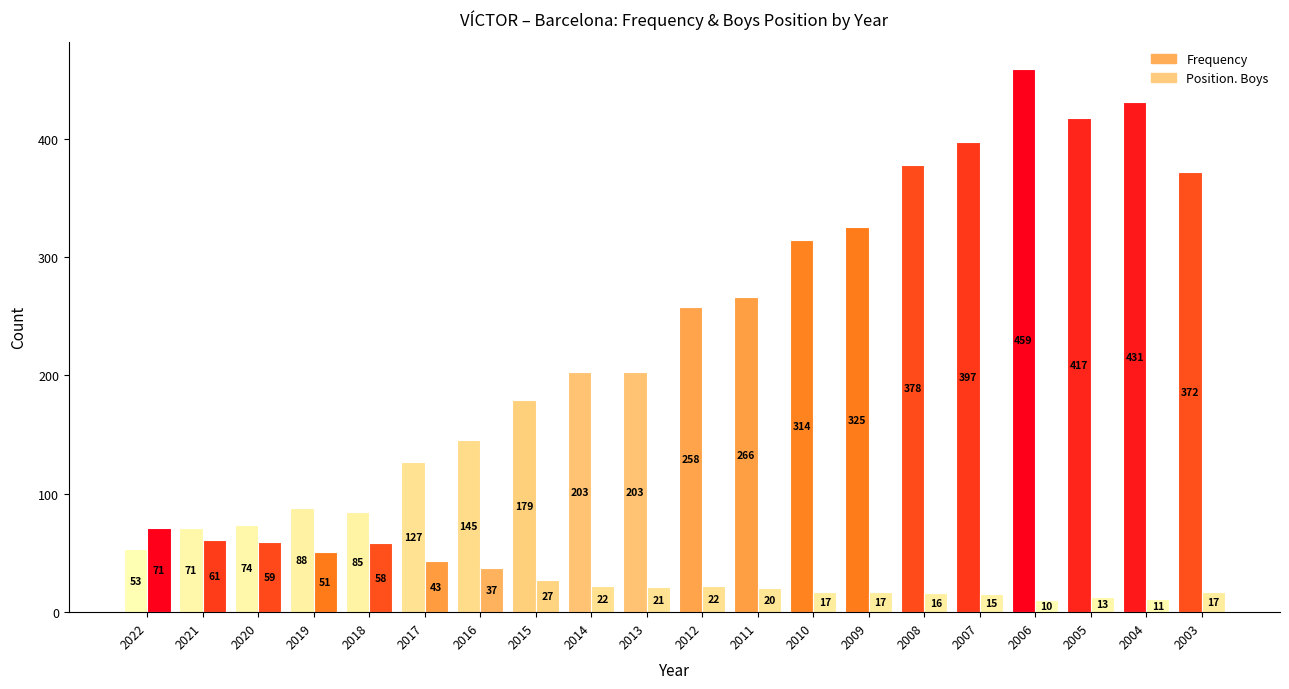

Are the bars grouped side by side (vs. stacked)?

Yes